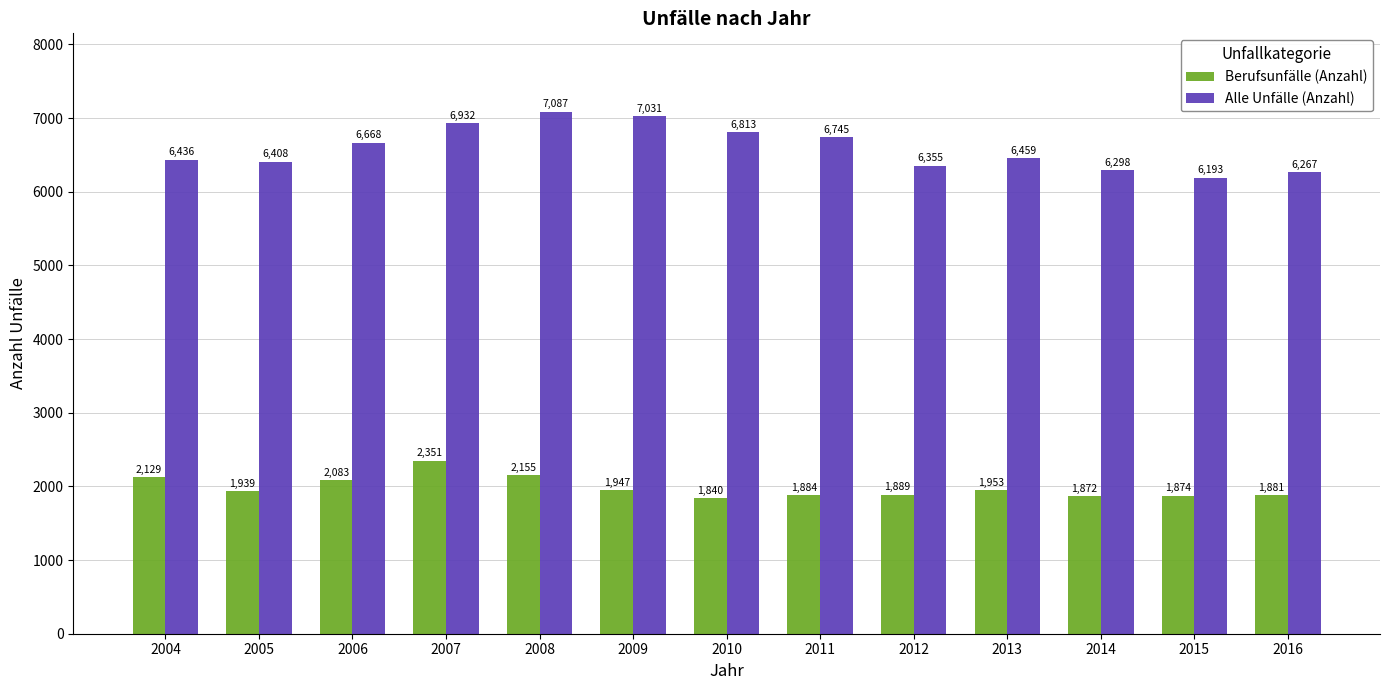

List the series in order of their overall mean, highest first.

Alle Unfälle (Anzahl), Berufsunfälle (Anzahl)